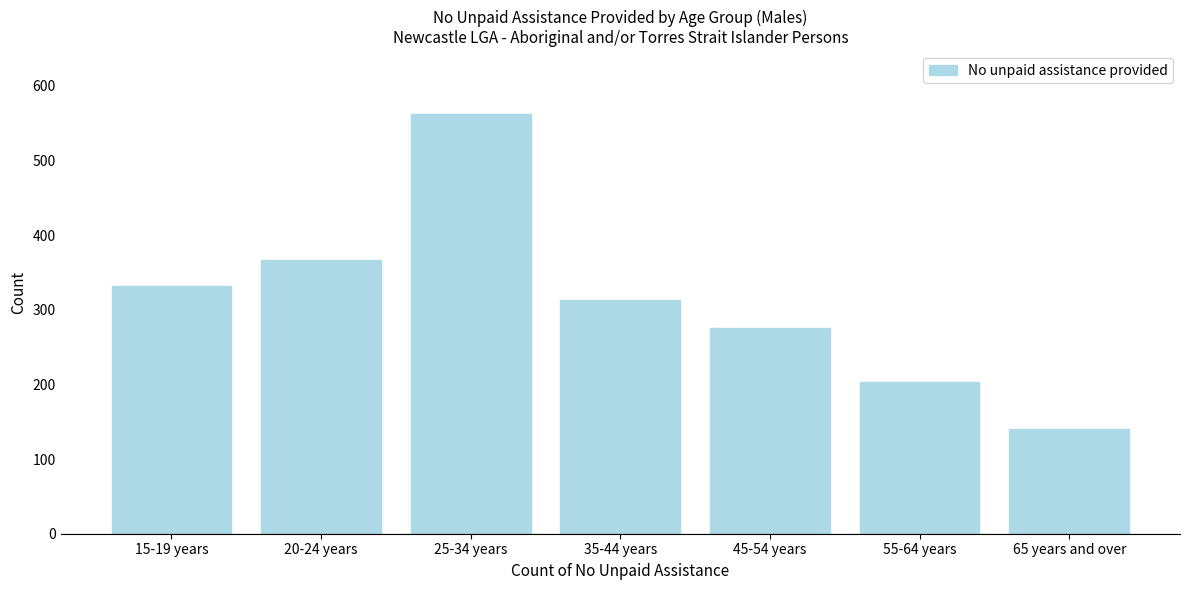

Reading left to right, transcribe all the data shown in this chart.

332	366	562	313	276	203	140